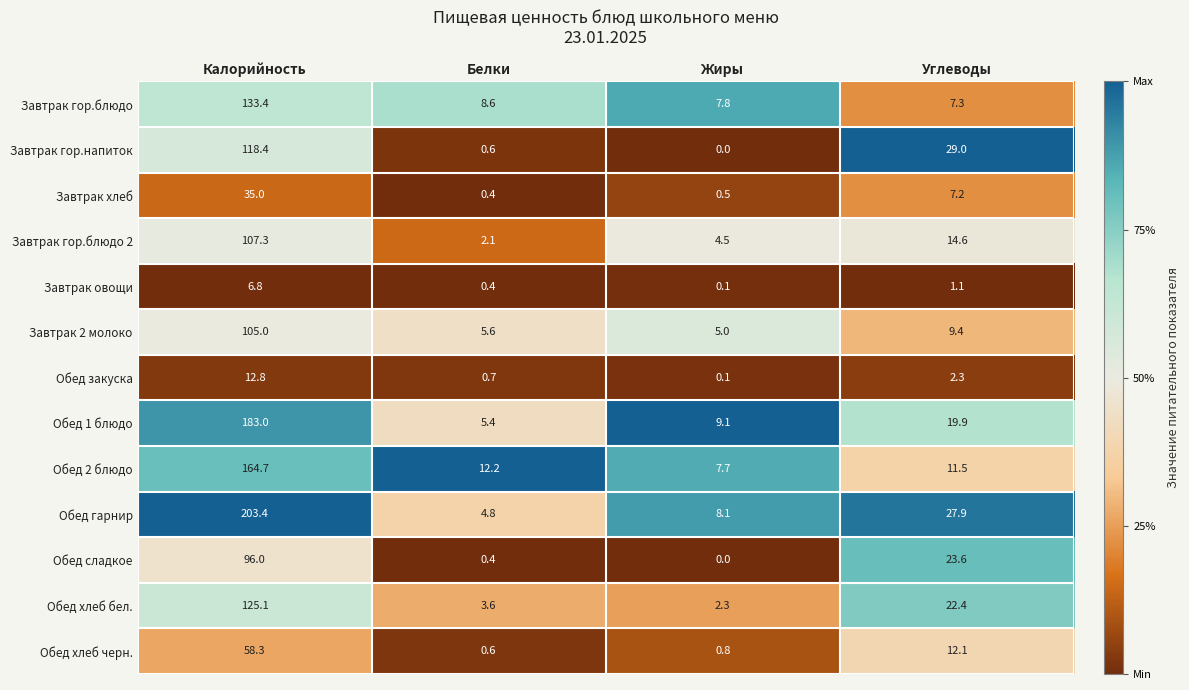

What is the difference between the highest and lowest values at Углеводы?

27.9